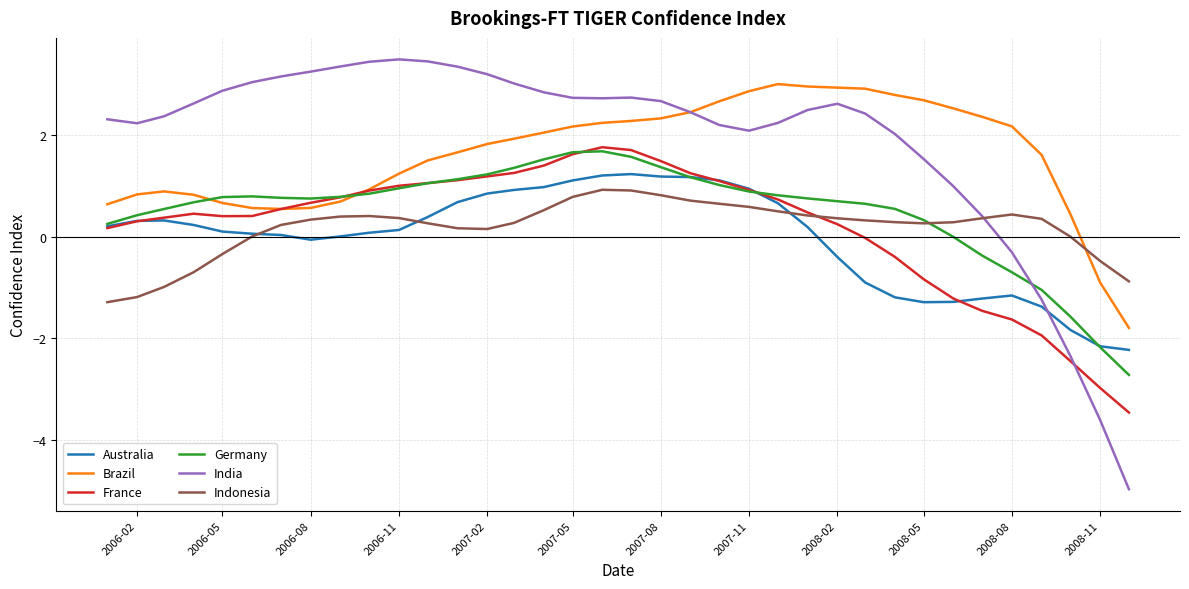

What is the highest value of the France series?

1.8